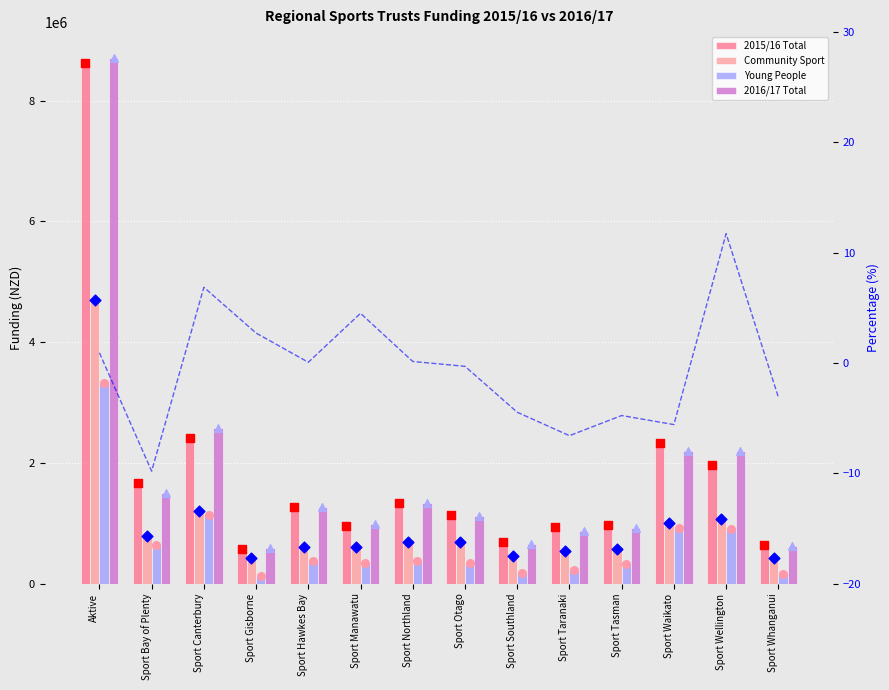

What are all the series names shown in the legend?

2015/16 Total, Community Sport, Young People, 2016/17 Total